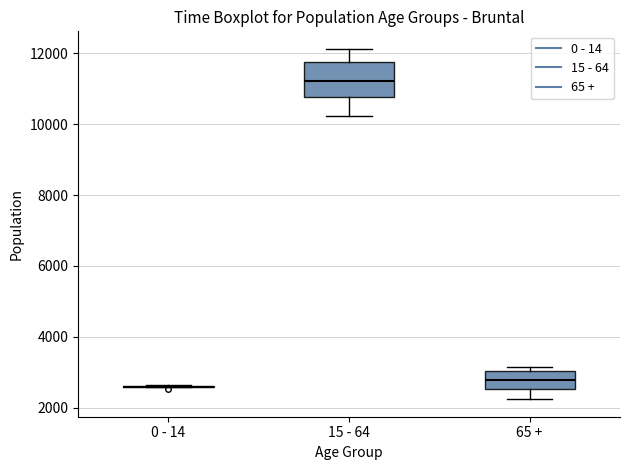

Reading left to right, transcribe this box plot: for each box, give where its median line is, the range the box spans, and where its two whiskers end, as read against the y-axis. The values are not printed on the chart, so give them approximately, as read against the axis.

0 - 14: box collapsed to a line at 2600, whiskers 2600 to 2600
15 - 64: median 11200, box 10800 to 11800, whiskers 10200 to 12200
65 +: median 2800, box 2600 to 3000, whiskers 2200 to 3200